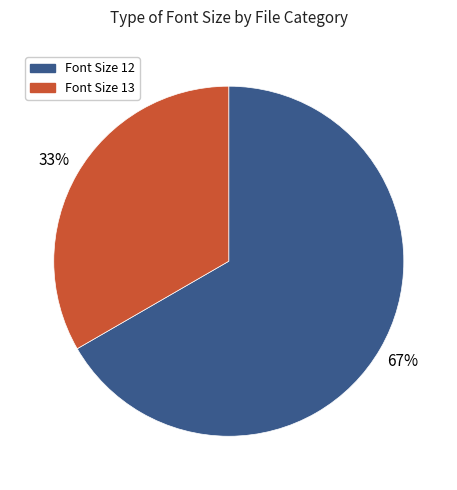

How many slices are in this pie chart?

2